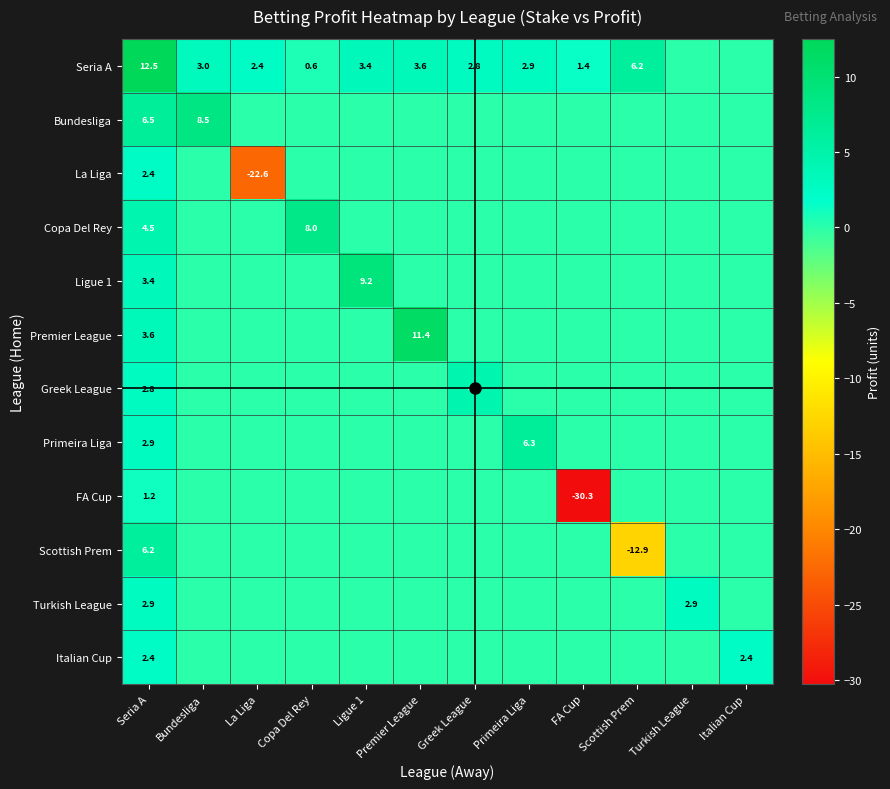

True or false: La Liga has a value of 0.0 at Premier League.

True